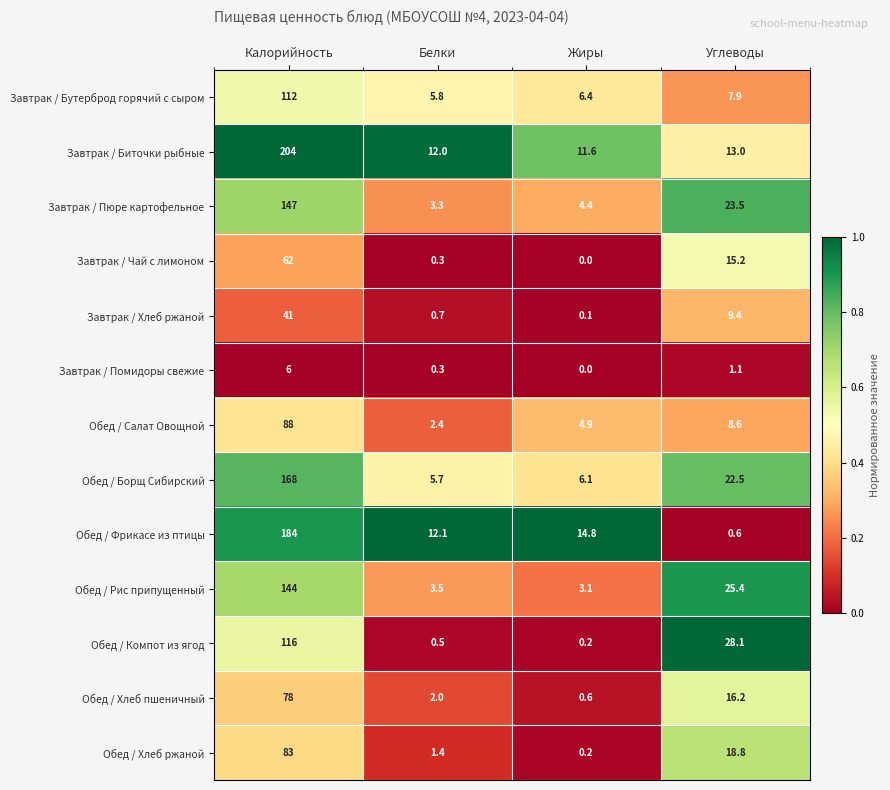

The Обед / Хлеб пшеничный series shows 114.3 at Калорийность. True or false?

False